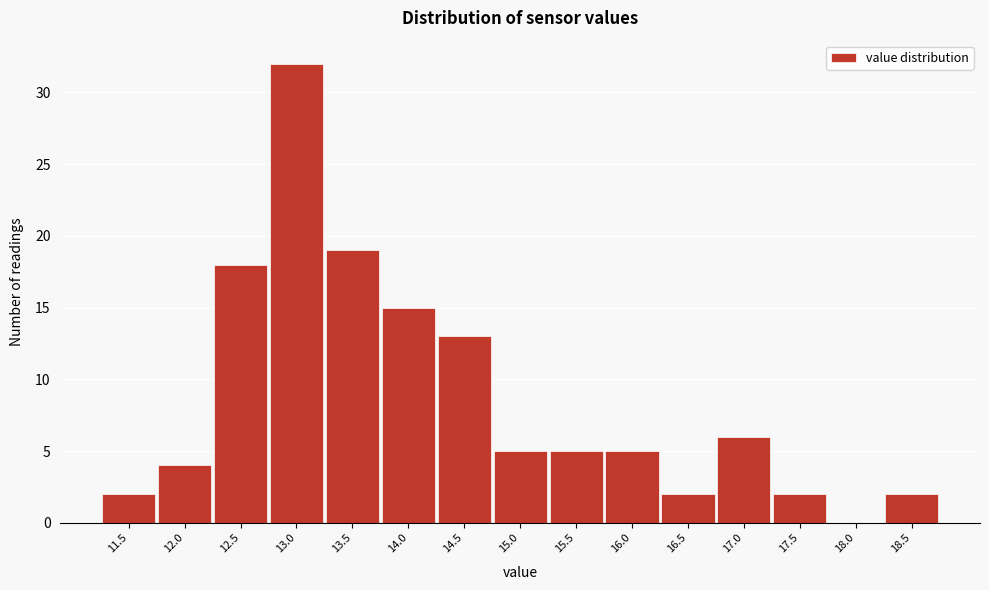

Reading left to right, transcribe all the data shown in this chart.

11.5=2	12.0=4	12.5=18	13.0=32	13.5=19	14.0=15	14.5=13	15.0=5	15.5=5	16.0=5	16.5=2	17.0=6	17.5=2	18.0=0	18.5=2